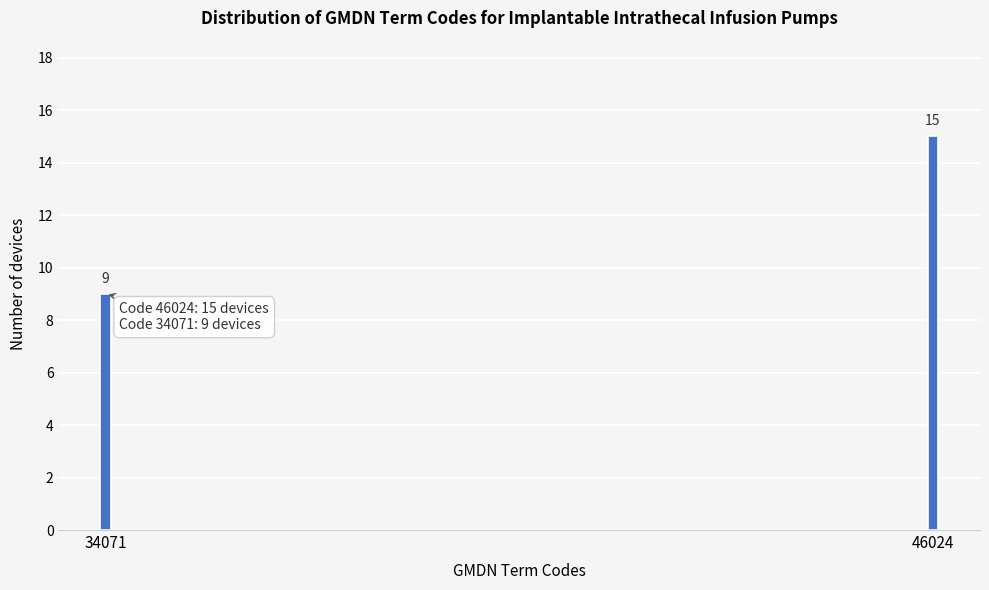

Reading left to right, extract all data points from this chart.

9	15